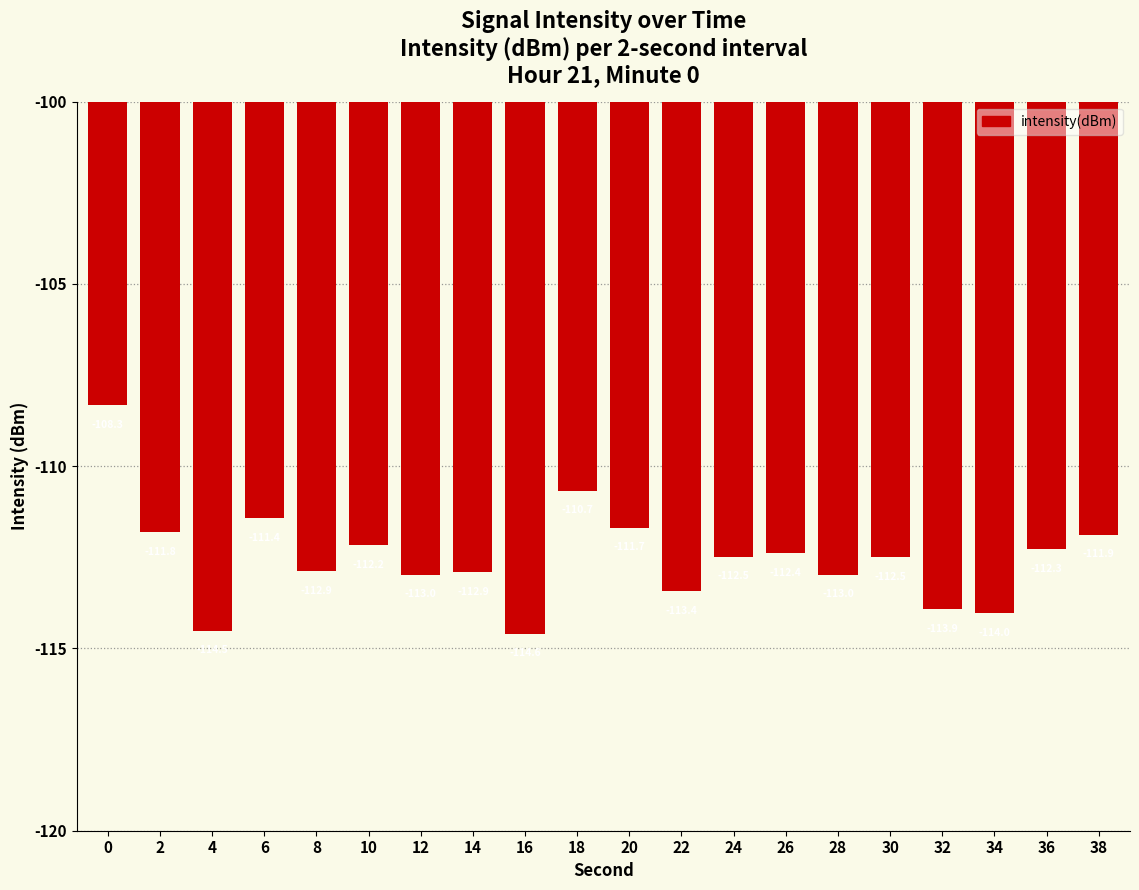

At which category does the chart reach its minimum across all series?

16